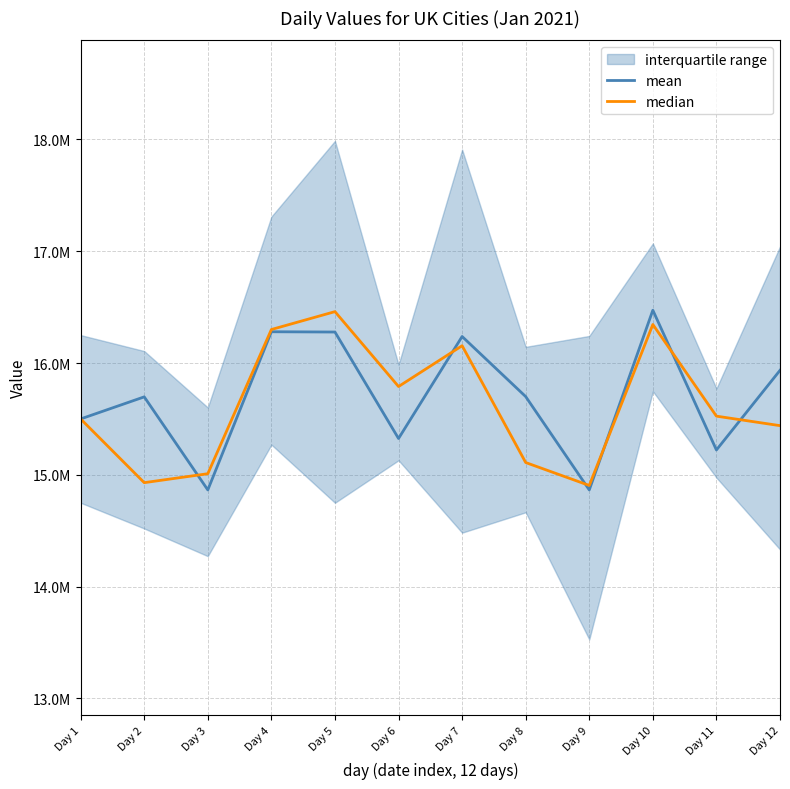

Reading right to left, transcribe all the data shown in this chart.

mean: 15935000	15222500	16472500	14865000	15700000	16237500	15325000	16277500	16280000	14865000	15697500	15500000
median: 15440000	15525000	16345000	14905000	15110000	16155000	15790000	16460000	16300000	15010000	14930000	15500000